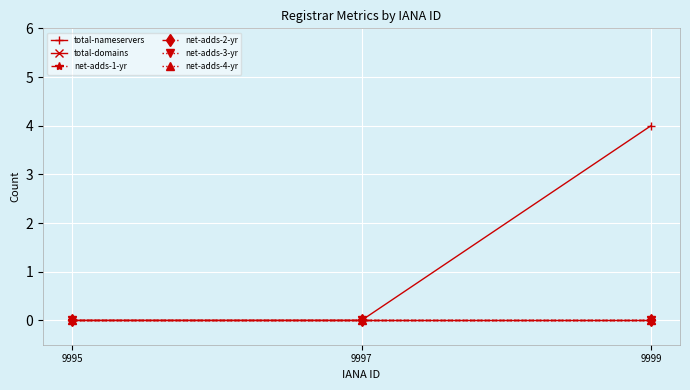

At which category does the chart reach its peak across all series?

9999